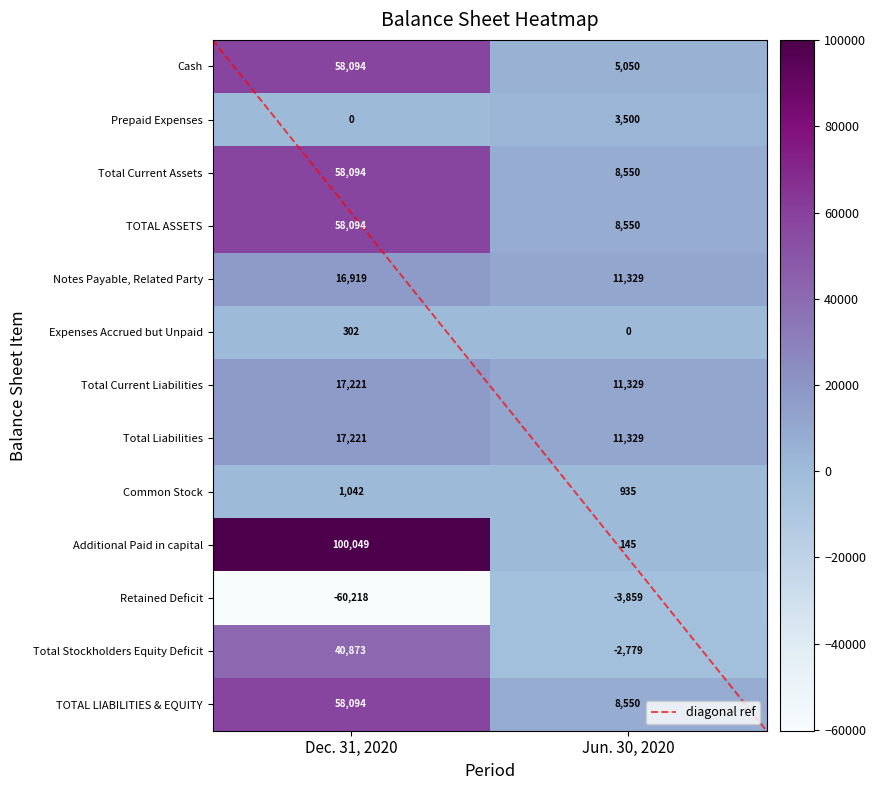

True or false: Prepaid Expenses has a value of 0 at Dec. 31, 2020.

True